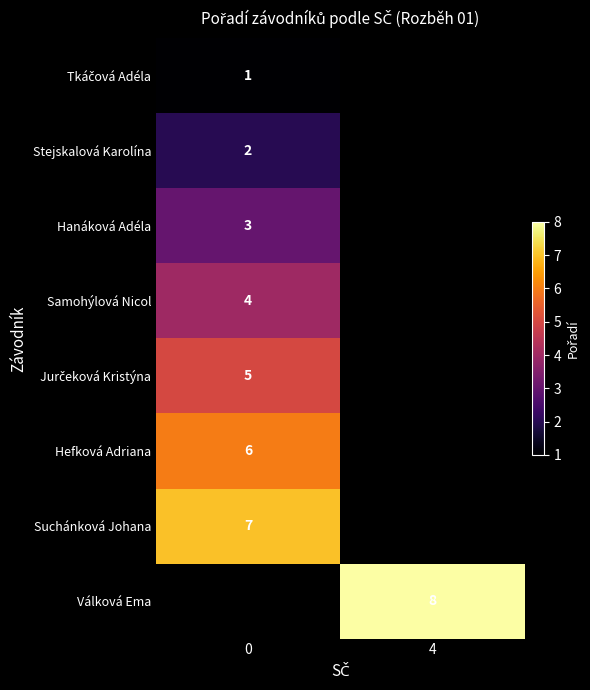

How many distinct data groups are displayed?

8